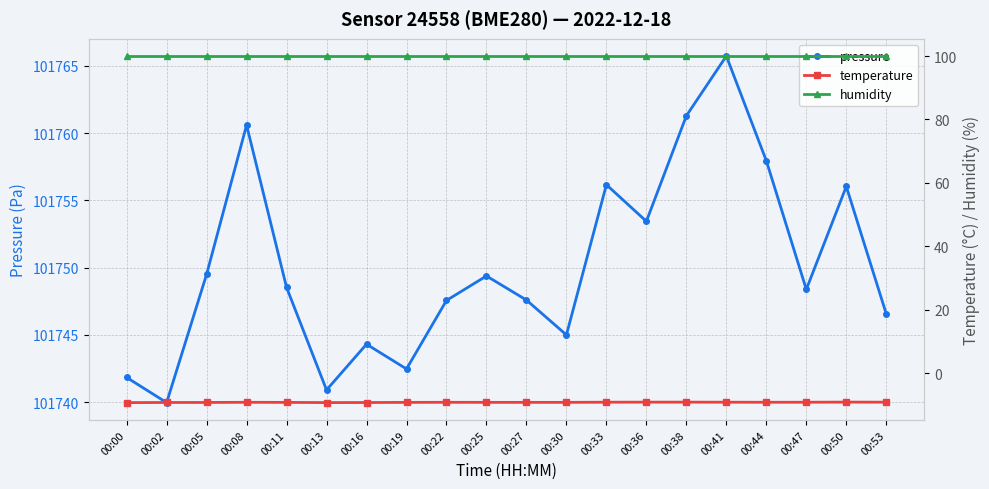

At which category does the chart reach its peak across all series?

00:41